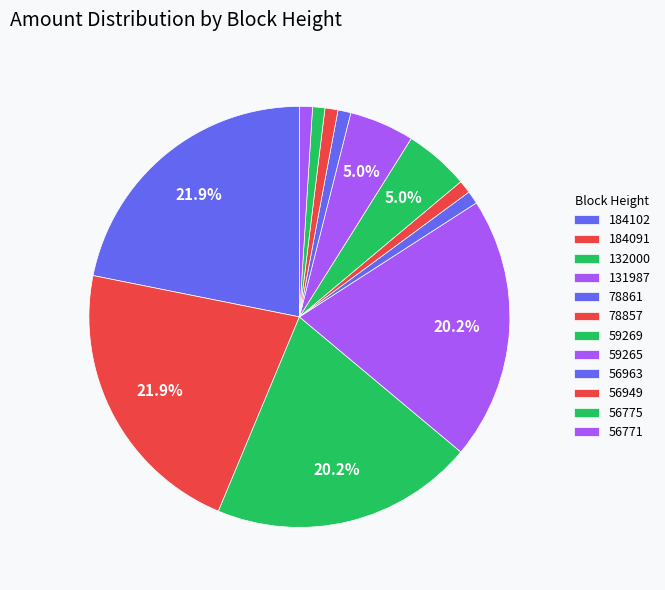

How many segments does this pie chart have?

12